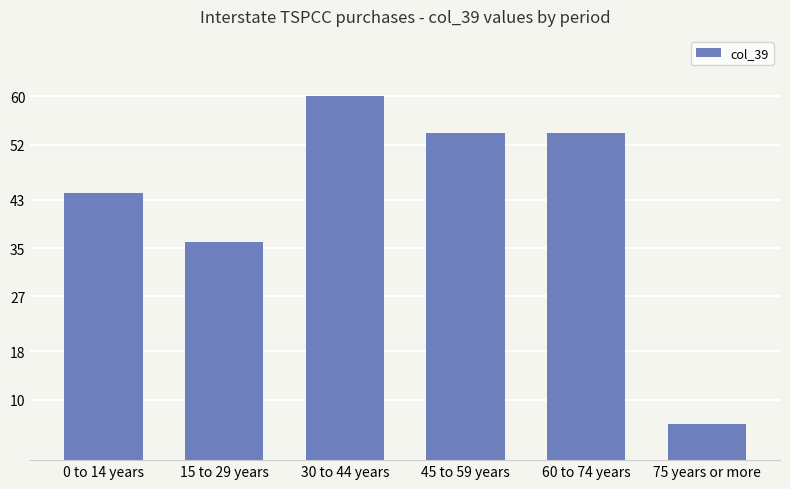

How many bars are there in total?

6